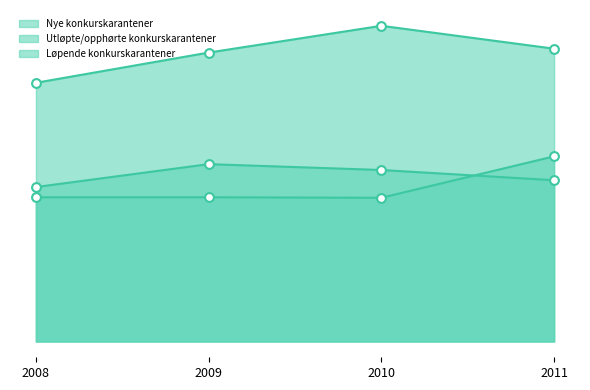

What are all the series names shown in the legend?

Nye konkurskarantener, Utløpte/opphørte konkurskarantener, Løpende konkurskarantener